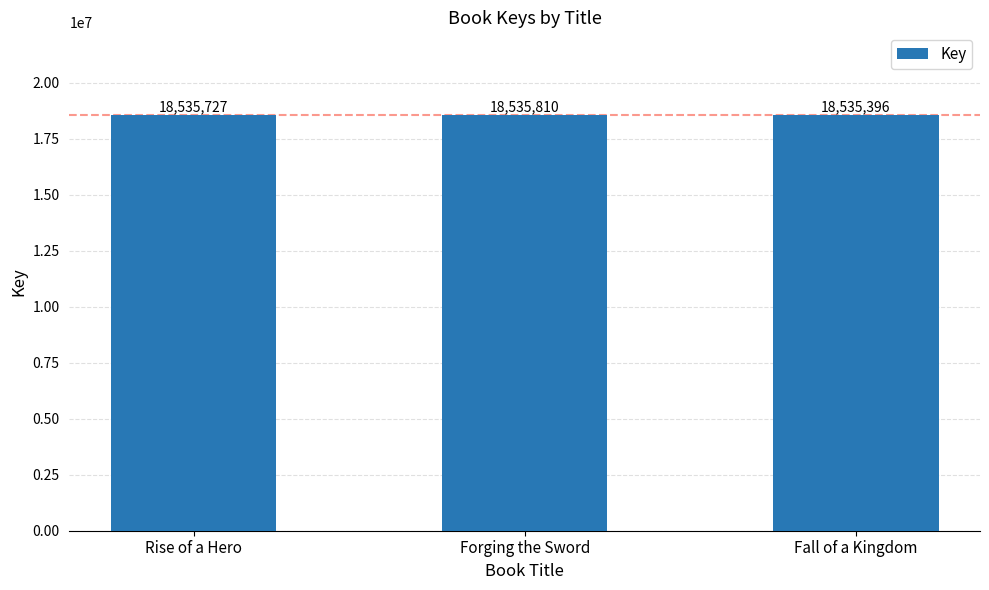

True or false: the data shows 25730536 at Forging the Sword.

False